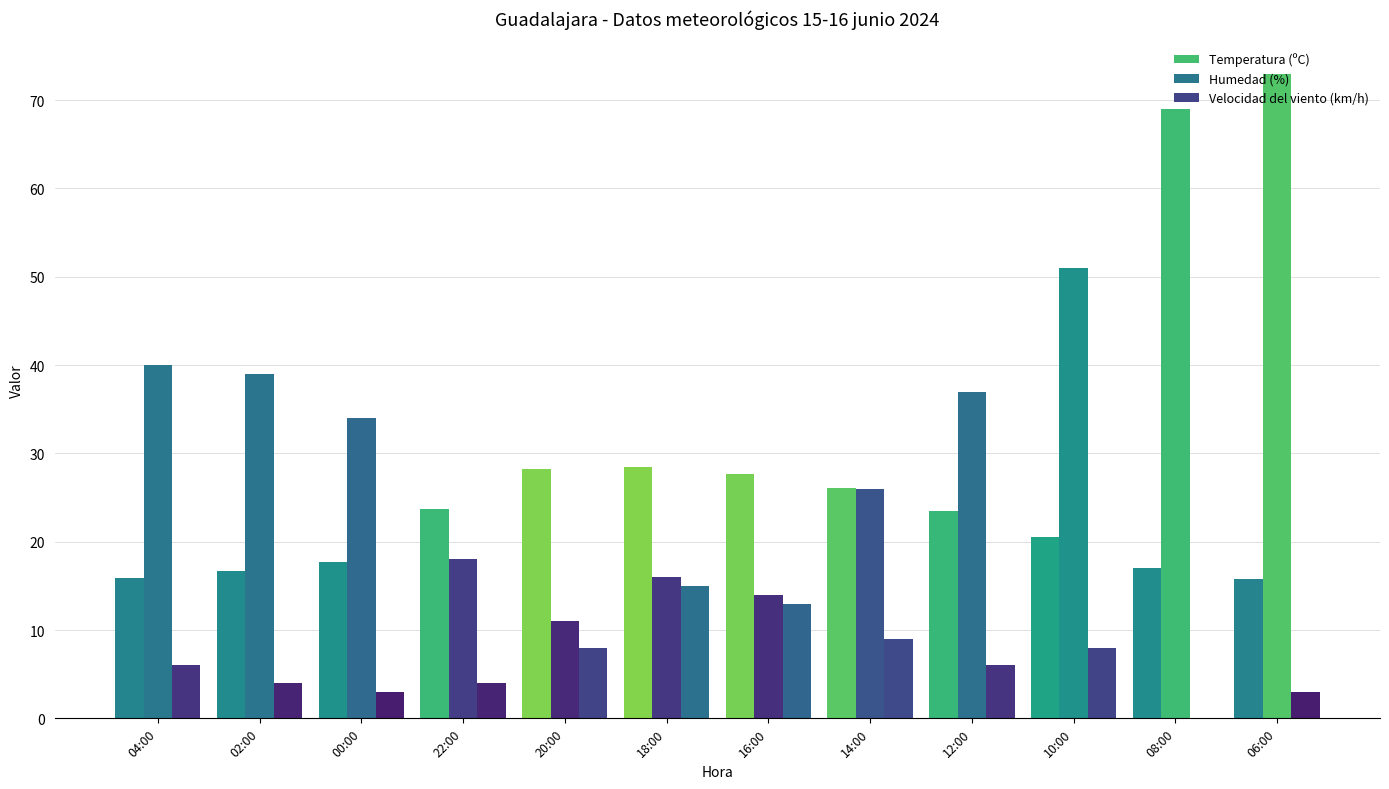

Reading left to right, transcribe all the data shown in this chart.

Temperatura (ºC): 04:00=15.9	02:00=16.7	00:00=17.7	22:00=23.7	20:00=28.2	18:00=28.5	16:00=27.7	14:00=26.1	12:00=23.5	10:00=20.5	08:00=17.0	06:00=15.8
Humedad (%): 04:00=40.0	02:00=39.0	00:00=34.0	22:00=18.0	20:00=11.0	18:00=16.0	16:00=14.0	14:00=26.0	12:00=37.0	10:00=51.0	08:00=69.0	06:00=73.0
Velocidad del viento (km/h): 04:00=6.0	02:00=4.0	00:00=3.0	22:00=4.0	20:00=8.0	18:00=15.0	16:00=13.0	14:00=9.0	12:00=6.0	10:00=8.0	08:00=0.0	06:00=3.0